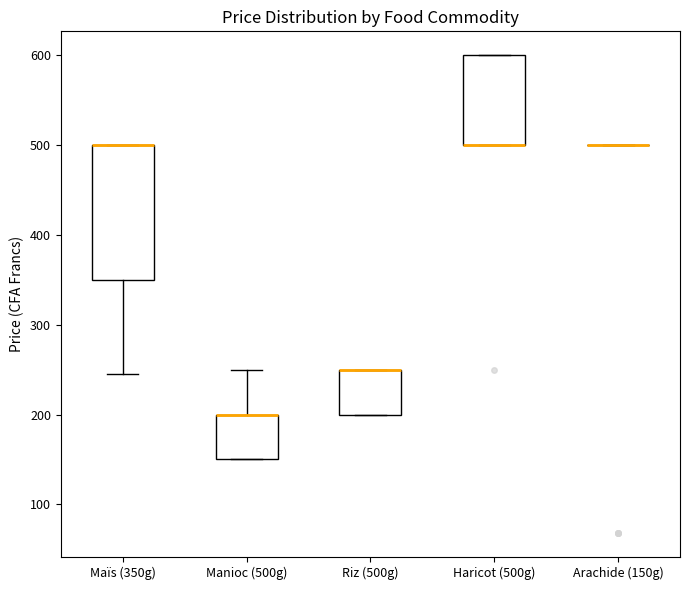

Which box is the tallest, from its lower edge to its upper edge?

Maïs (350g)